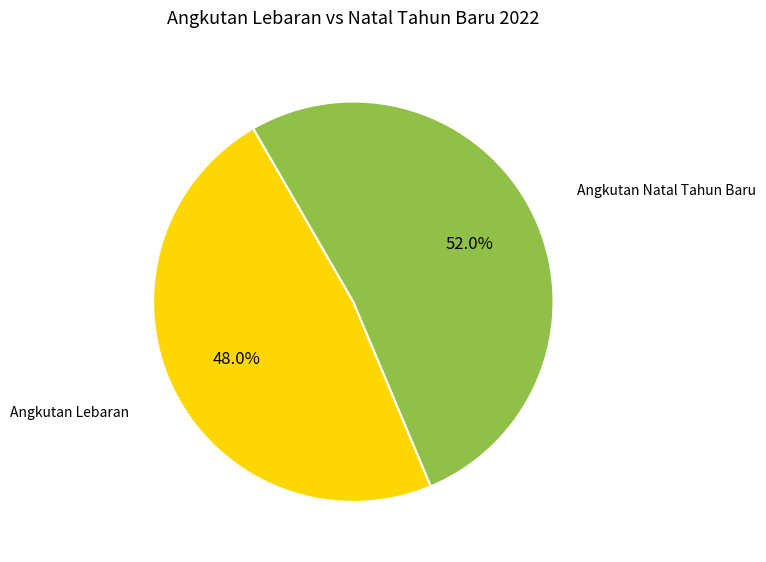

Is there any slice that represents more than half of the pie?

Yes